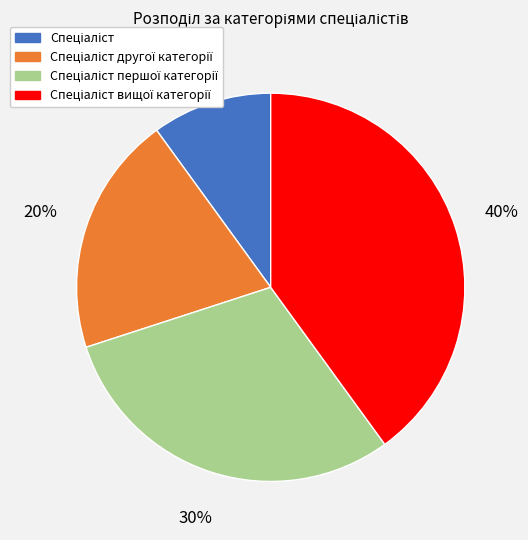

Does any single category account for the majority?

No